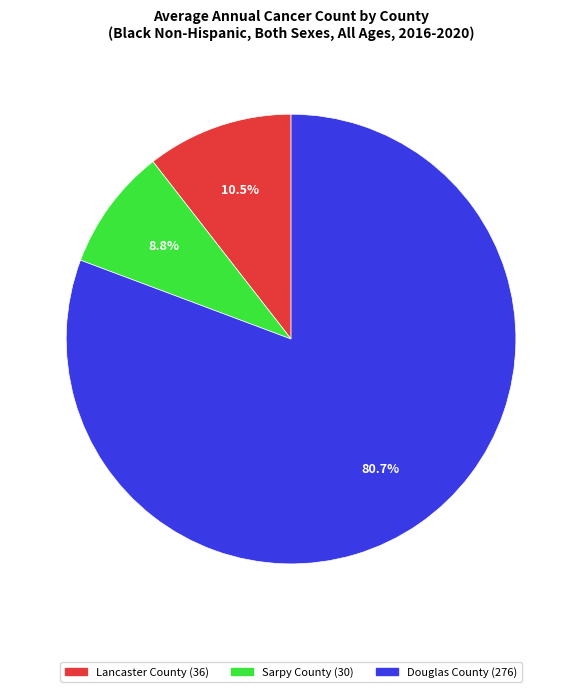

What percentage is the Sarpy County slice, to the nearest percent?

9%